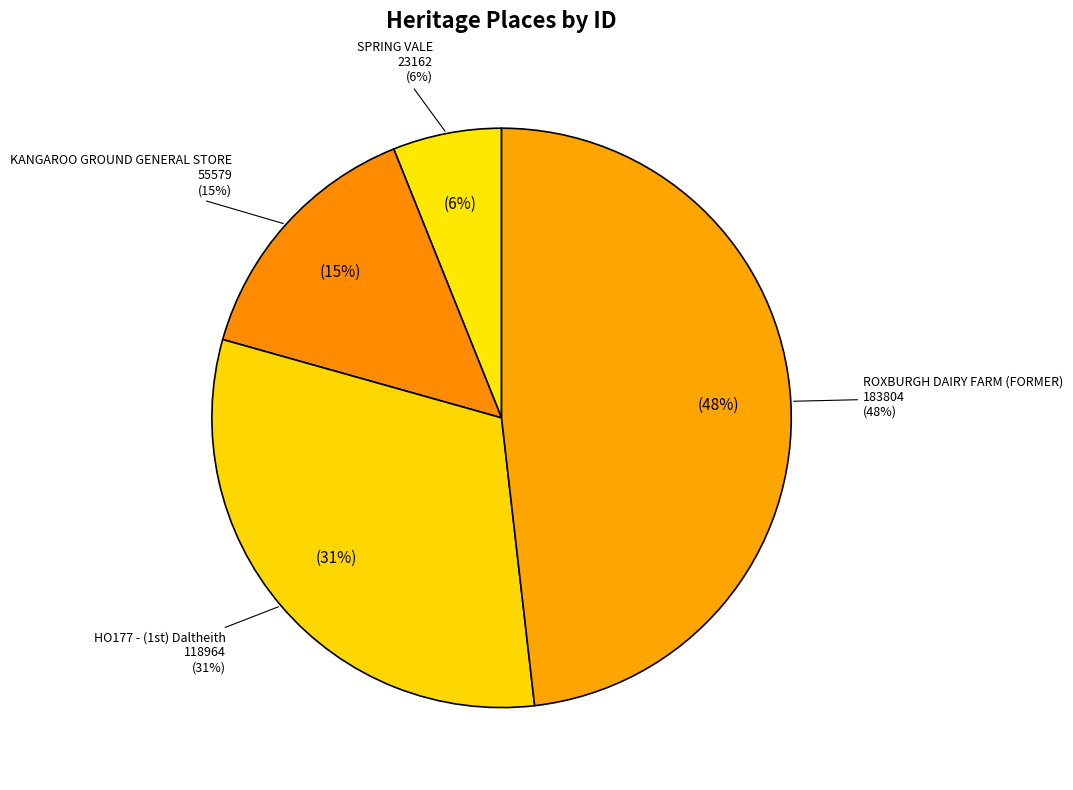

Does KANGAROO GROUND GENERAL STORE account for over 50% of the chart?

No